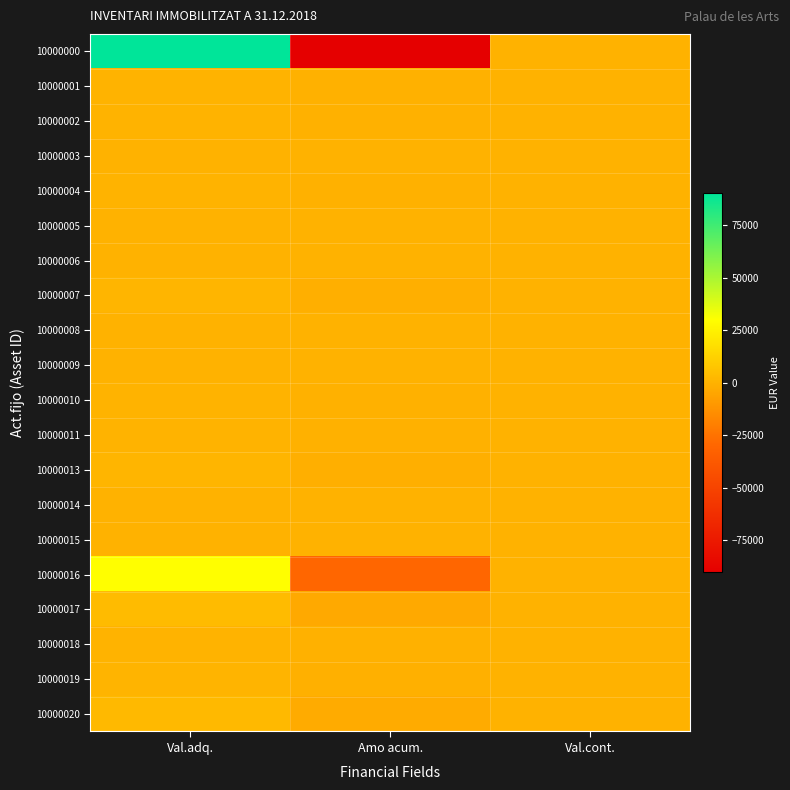

Reading left to right, list all the values displayed in this chart.

10000000: Val.adq.=90097.1	Amo acum.=-90097.1	Val.cont.=0.0
10000001: Val.adq.=440.6	Amo acum.=-440.6	Val.cont.=0.0
10000002: Val.adq.=432.8	Amo acum.=-432.8	Val.cont.=0.0
10000003: Val.adq.=338.8	Amo acum.=-338.8	Val.cont.=0.0
10000004: Val.adq.=549.4	Amo acum.=-549.4	Val.cont.=0.0
10000005: Val.adq.=37.2	Amo acum.=-37.2	Val.cont.=0.0
10000006: Val.adq.=98.8	Amo acum.=-98.8	Val.cont.=0.0
10000007: Val.adq.=1330.0	Amo acum.=-1330.0	Val.cont.=0.0
10000008: Val.adq.=125.0	Amo acum.=-125.0	Val.cont.=0.0
10000009: Val.adq.=240.0	Amo acum.=-240.0	Val.cont.=0.0
10000010: Val.adq.=523.3	Amo acum.=-523.3	Val.cont.=0.0
10000011: Val.adq.=523.3	Amo acum.=-523.3	Val.cont.=0.0
10000013: Val.adq.=1061.6	Amo acum.=-1061.6	Val.cont.=0.0
10000014: Val.adq.=178.8	Amo acum.=-178.8	Val.cont.=0.0
10000015: Val.adq.=24.4	Amo acum.=-24.4	Val.cont.=0.0
10000016: Val.adq.=29808.0	Amo acum.=-29808.0	Val.cont.=0.0
10000017: Val.adq.=3600.0	Amo acum.=-3600.0	Val.cont.=0.0
10000018: Val.adq.=352.0	Amo acum.=-352.0	Val.cont.=0.0
10000019: Val.adq.=1048.0	Amo acum.=-1048.0	Val.cont.=0.0
10000020: Val.adq.=2534.6	Amo acum.=-2534.6	Val.cont.=0.0